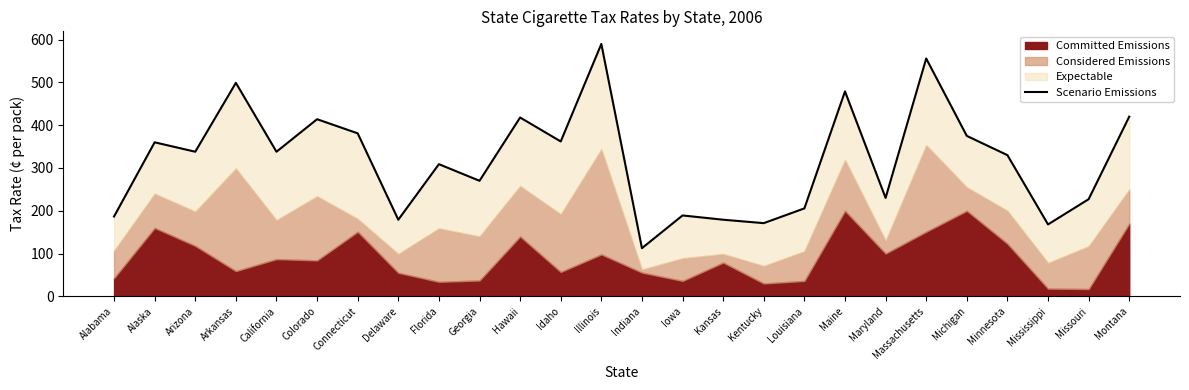

At which label is the value closest to 351?

Alaska